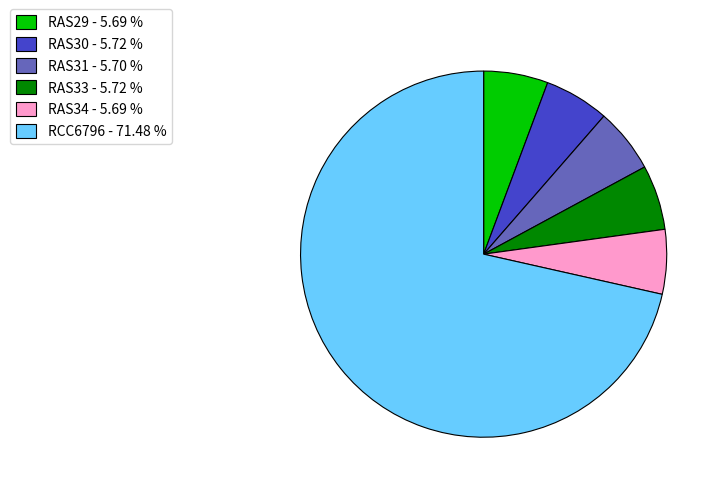

Which category accounts for the majority?

RCC6796